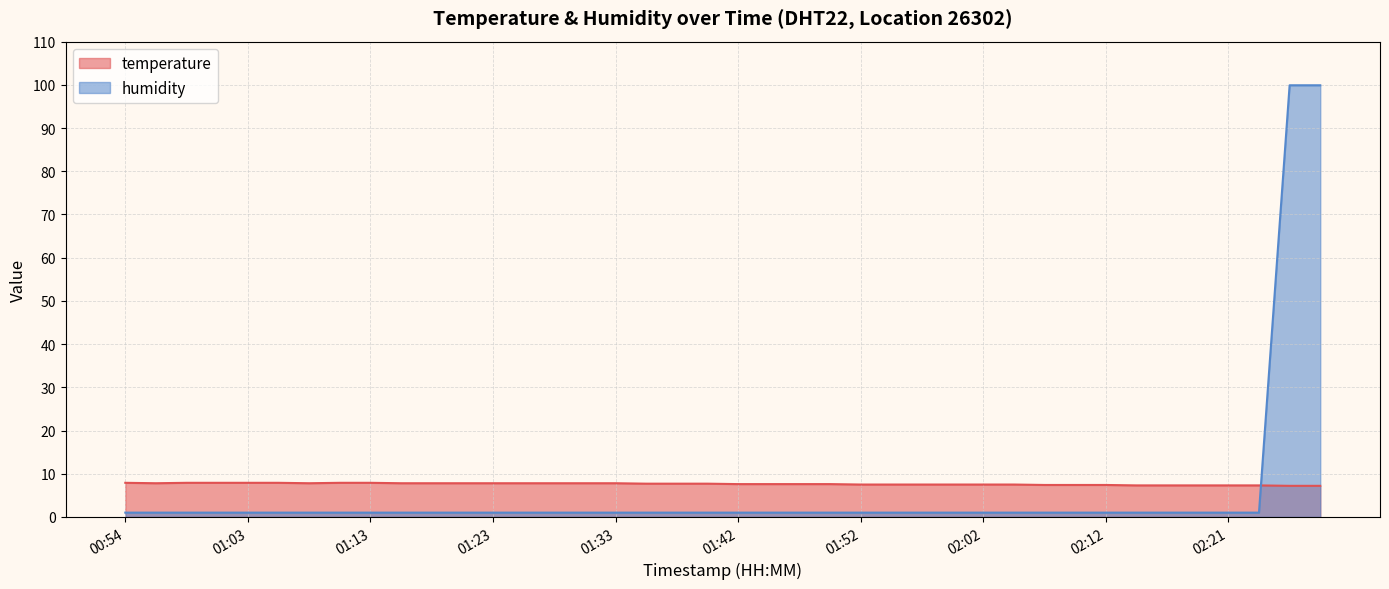

What is the difference between the second highest and minimum values in the humidity series?

98.9